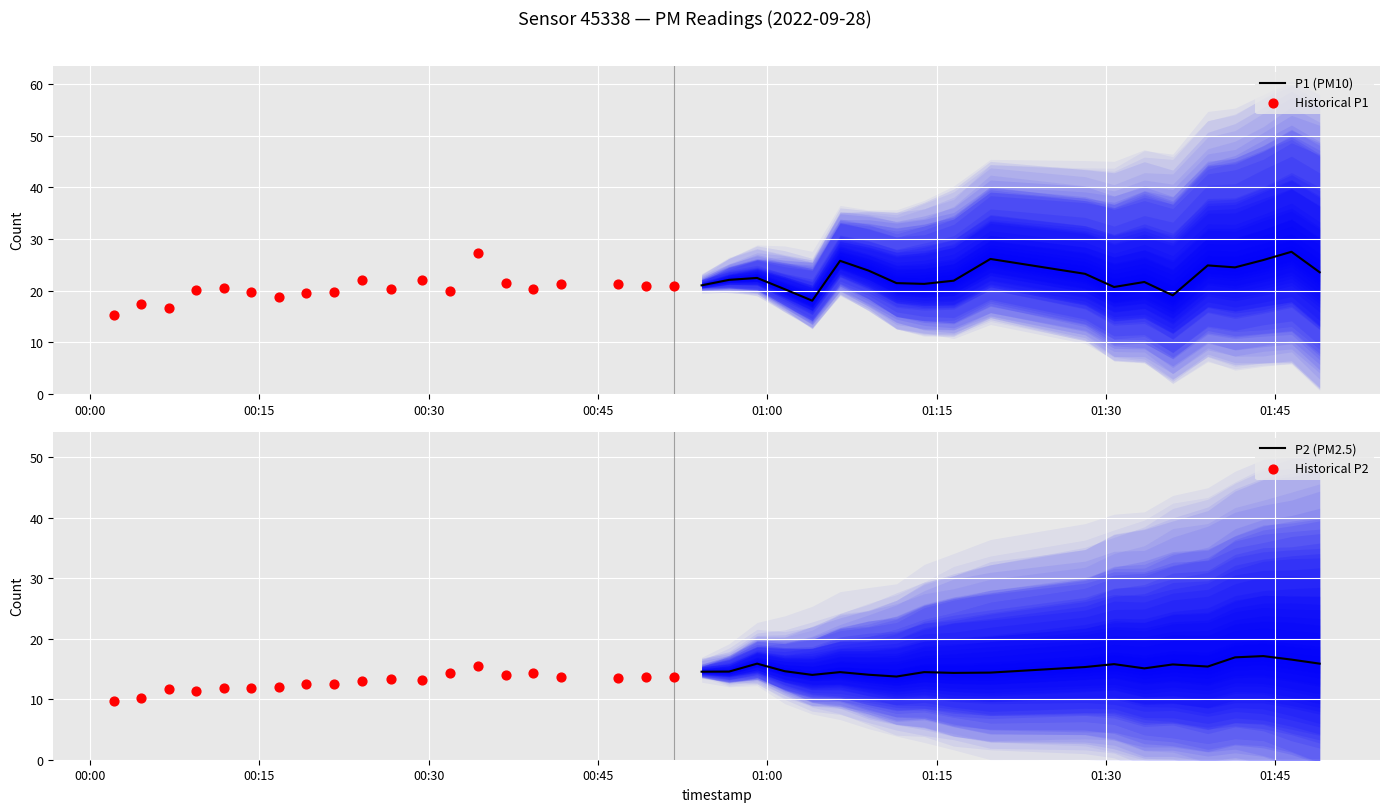

Which series has the largest Y range (max minus min)?

Historical P1